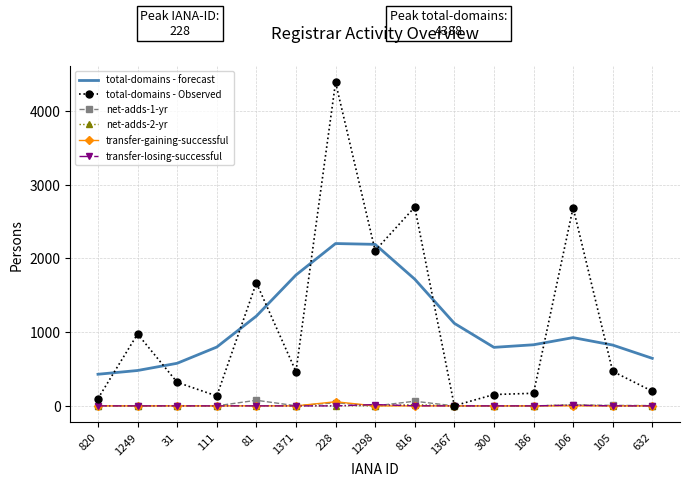

The net-adds-2-yr series shows 0 at 300. True or false?

True